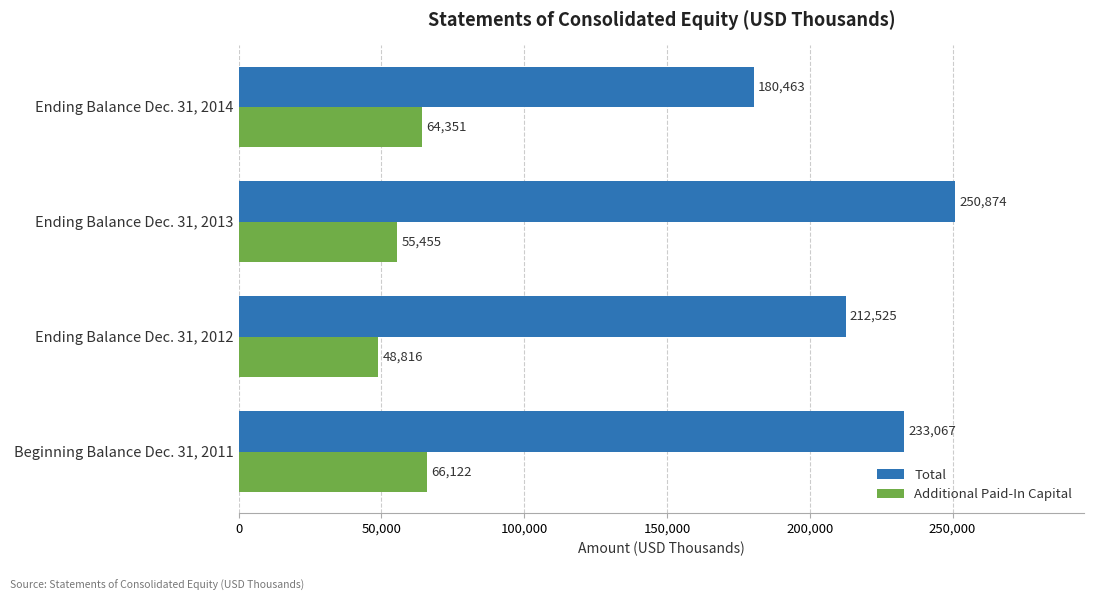

Rank the categories by Total value from highest to lowest.

Ending Balance Dec. 31, 2013, Beginning Balance Dec. 31, 2011, Ending Balance Dec. 31, 2012, Ending Balance Dec. 31, 2014